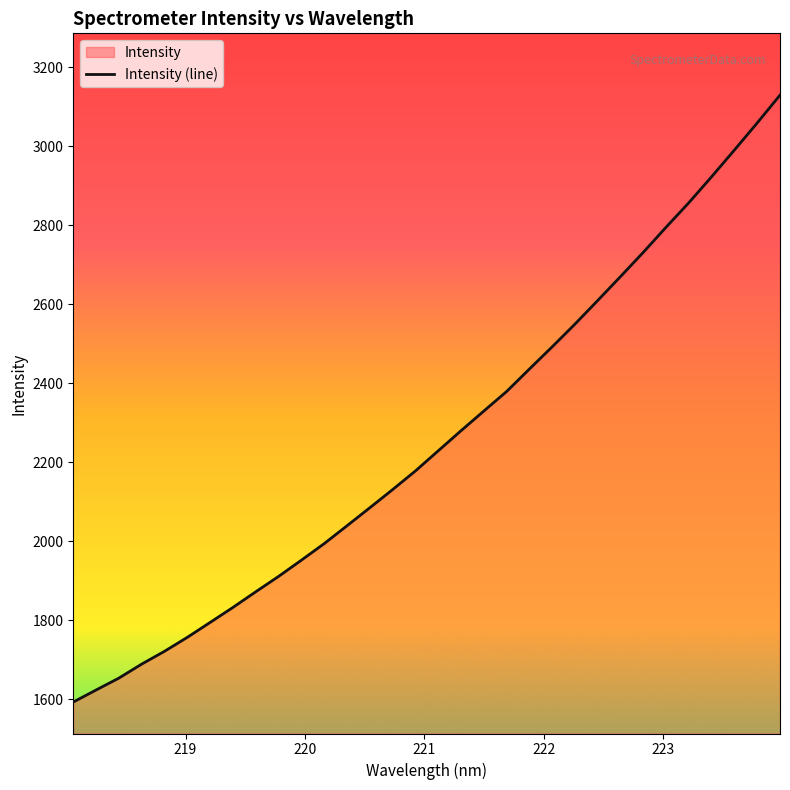

What is the minimum value shown in the chart?

1592.6